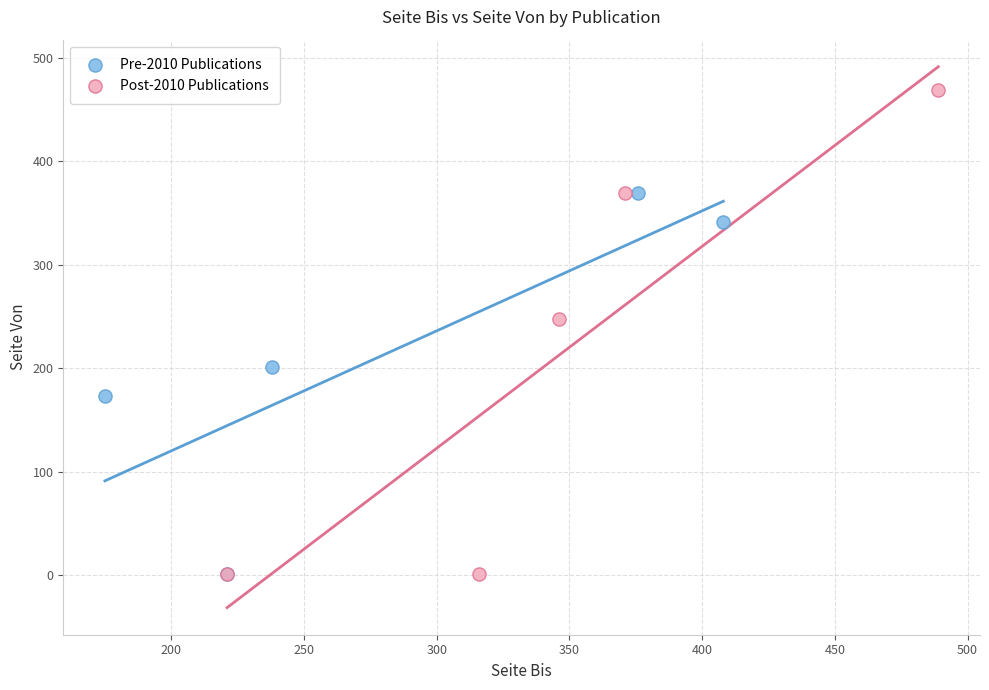

Which series has the largest Y range (max minus min)?

Post-2010 Publications